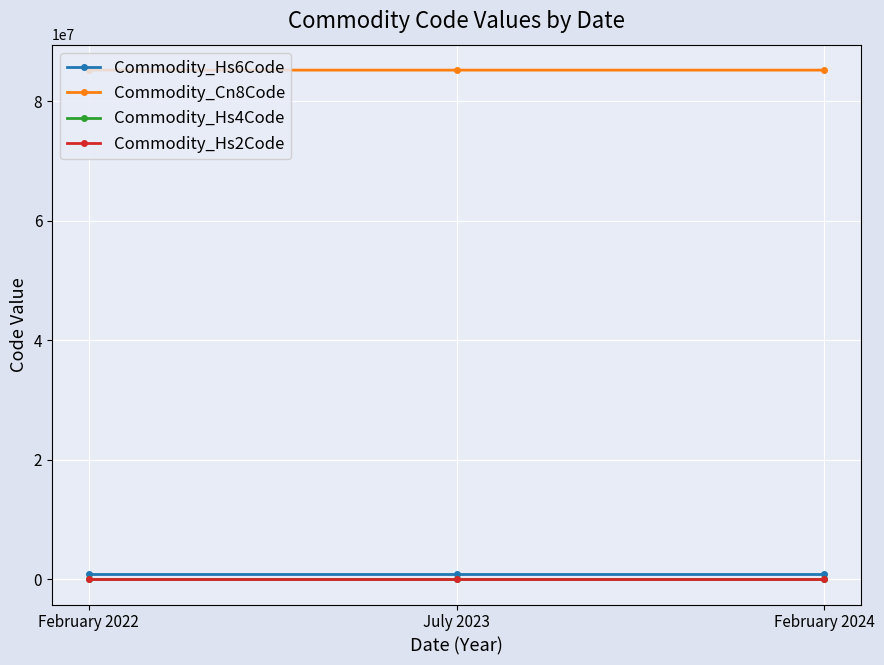

What is the label of the 1st point from the left?

February 2022